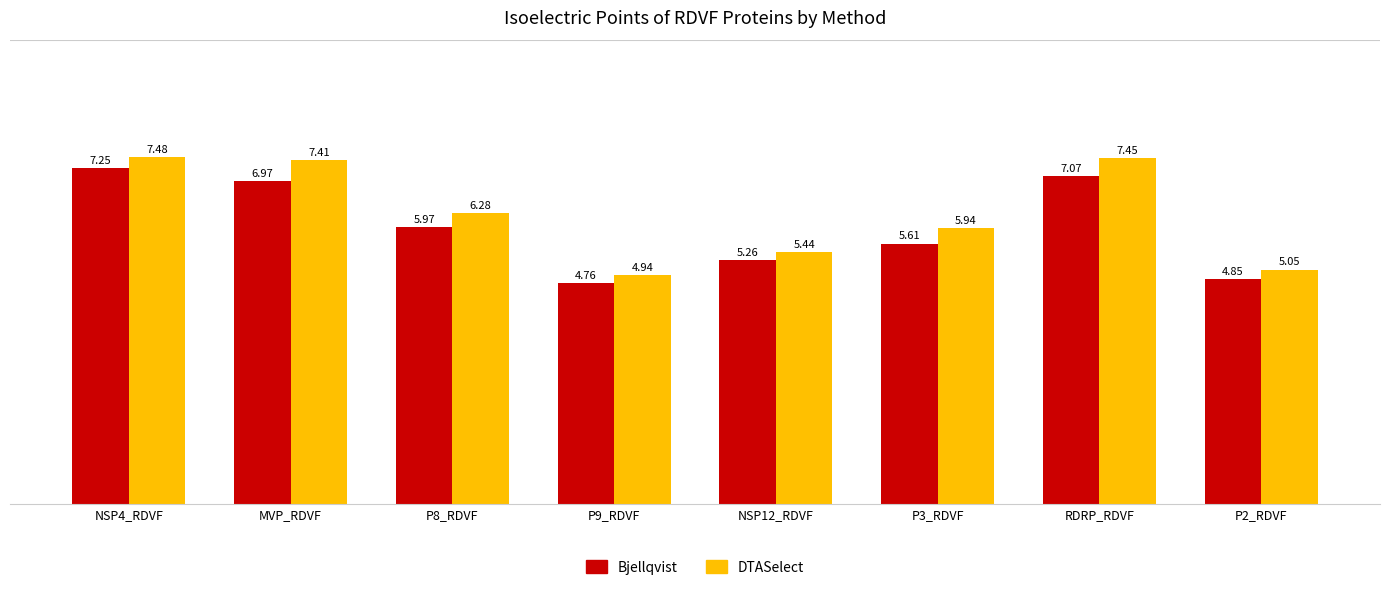

Which series changed the most between NSP12_RDVF and RDRP_RDVF?

DTASelect